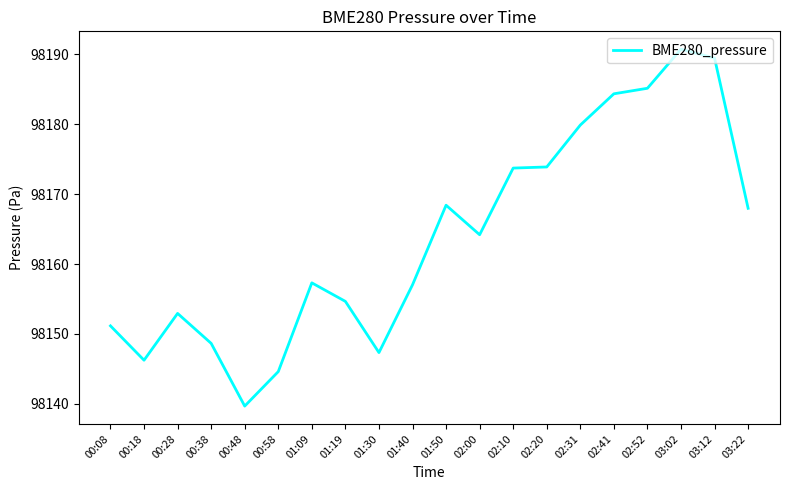

What is the difference between the values at 02:20 and 03:22?

5.9